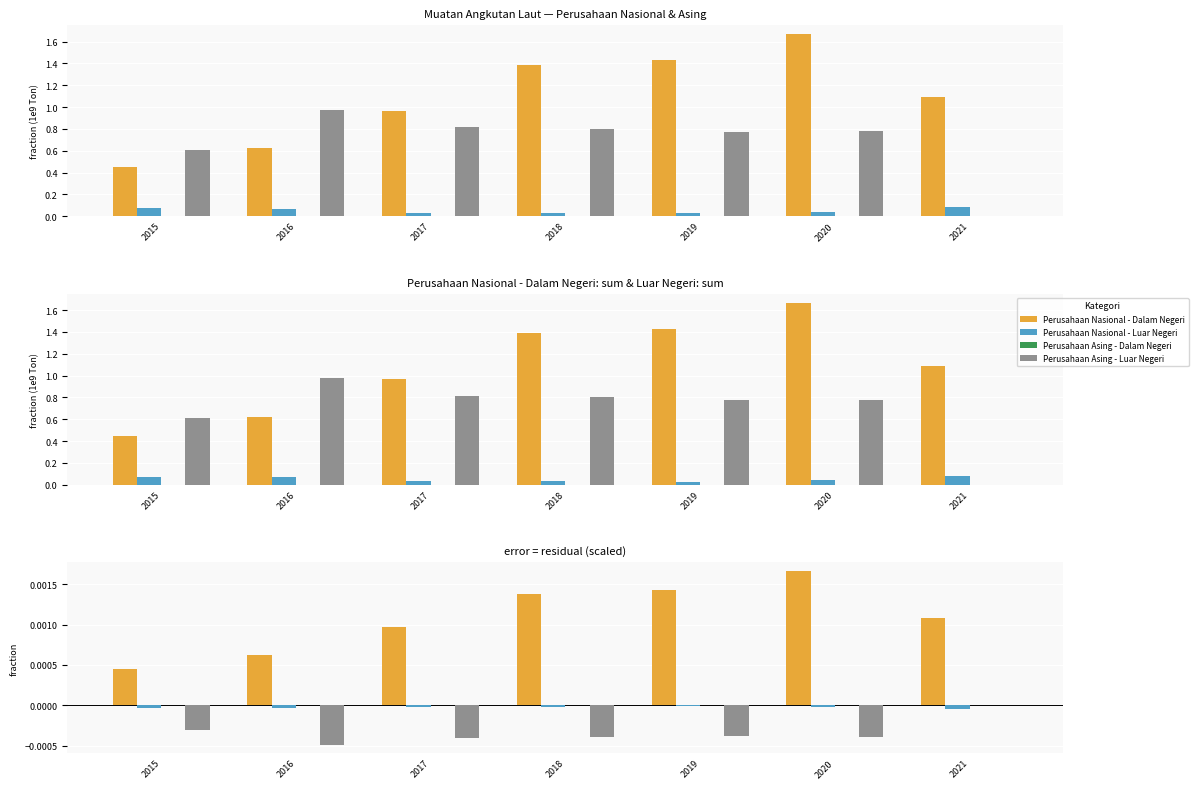

List the labels in order of Perusahaan Nasional - Dalam Negeri value, largest first.

2020, 2019, 2018, 2021, 2017, 2016, 2015